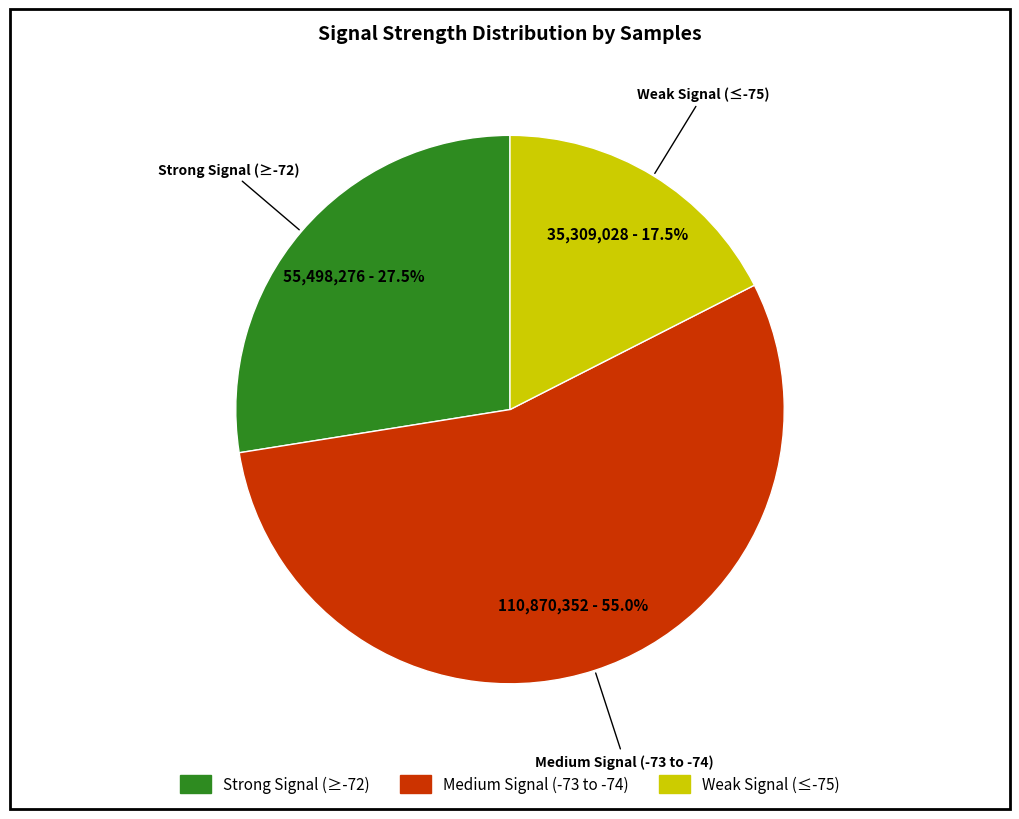

Is there any slice that represents more than half of the pie?

Yes